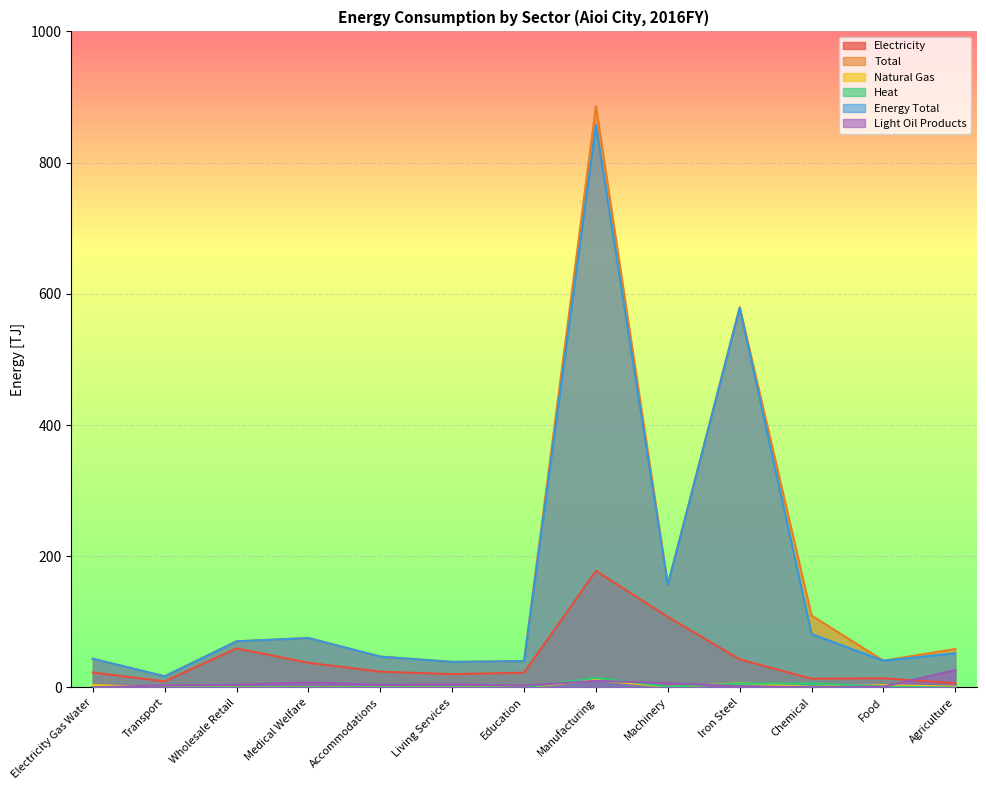

True or false: Heat has more than 0 points higher than both neighbors.

True